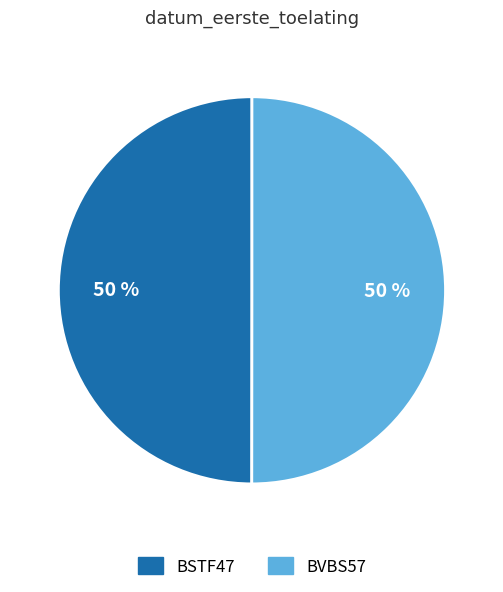

What is the ratio of the value at BVBS57 to the value at BSTF47?

1.0